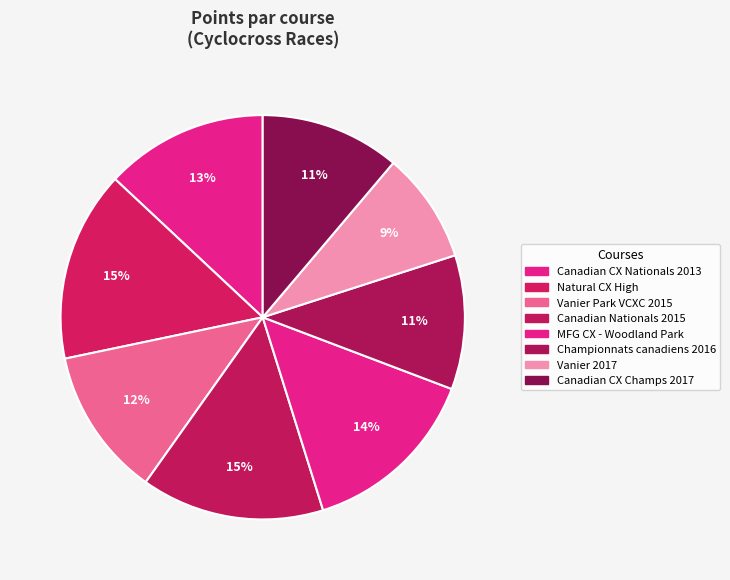

How many slices are in this pie chart?

8